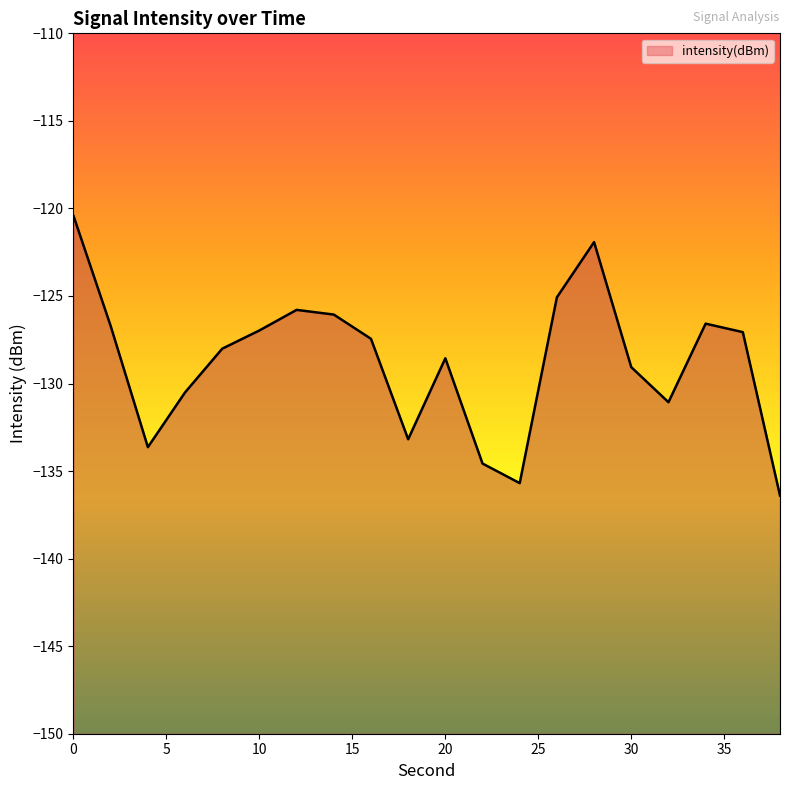

How many points are lower than both their immediate neighbors (excluding endpoints)?

4